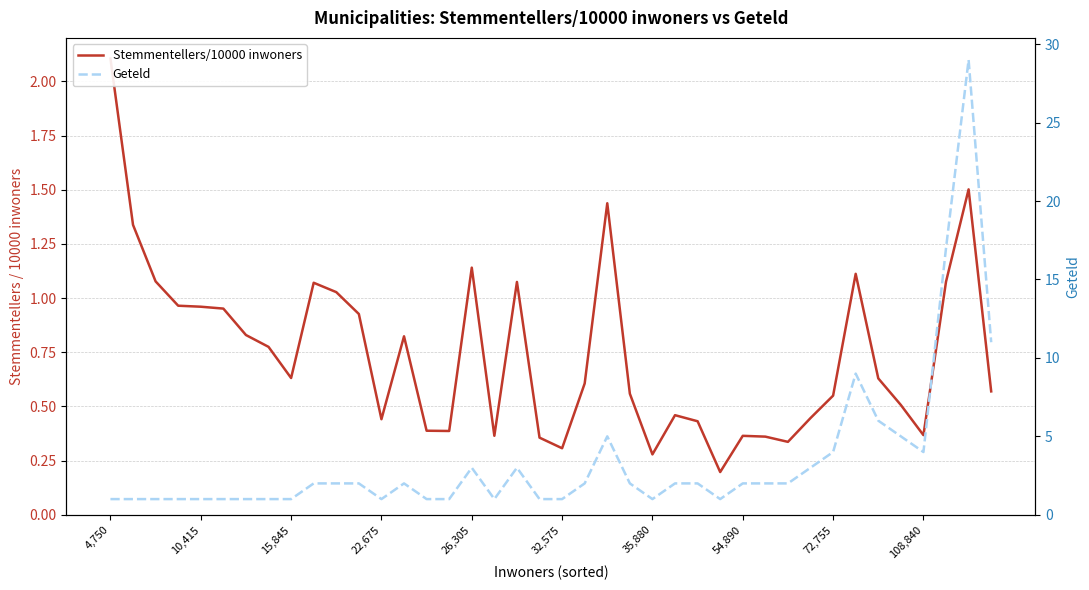

Reading left to right, transcribe all the data shown in this chart.

Stemmentellers/10000 inwoners: 2.1	1.3	1.1	1.0	1.0	1.0	0.8	0.8	0.6	1.1	1.0	0.9	0.4	0.8	0.4	0.4	1.1	0.4	1.1	0.4	0.3	0.6	1.4	0.6	0.3	0.5	0.4	0.2	0.4	0.4	0.3	0.4	0.5	1.1	0.6	0.5	0.4	1.1	1.5	0.6
Geteld: 1.0	1.0	1.0	1.0	1.0	1.0	1.0	1.0	1.0	2.0	2.0	2.0	1.0	2.0	1.0	1.0	3.0	1.0	3.0	1.0	1.0	2.0	5.0	2.0	1.0	2.0	2.0	1.0	2.0	2.0	2.0	3.0	4.0	9.0	6.0	5.0	4.0	17.0	29.0	11.0